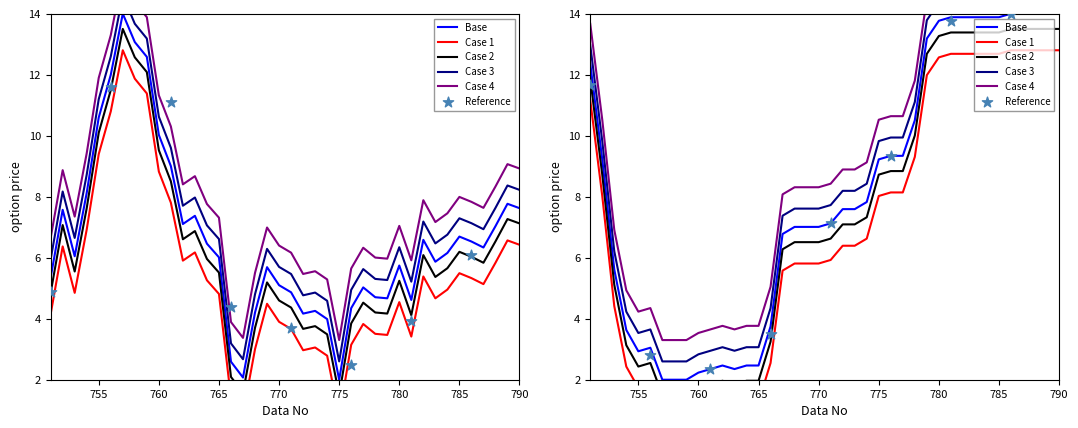

At how many categories does at least one series exceed 11?

17